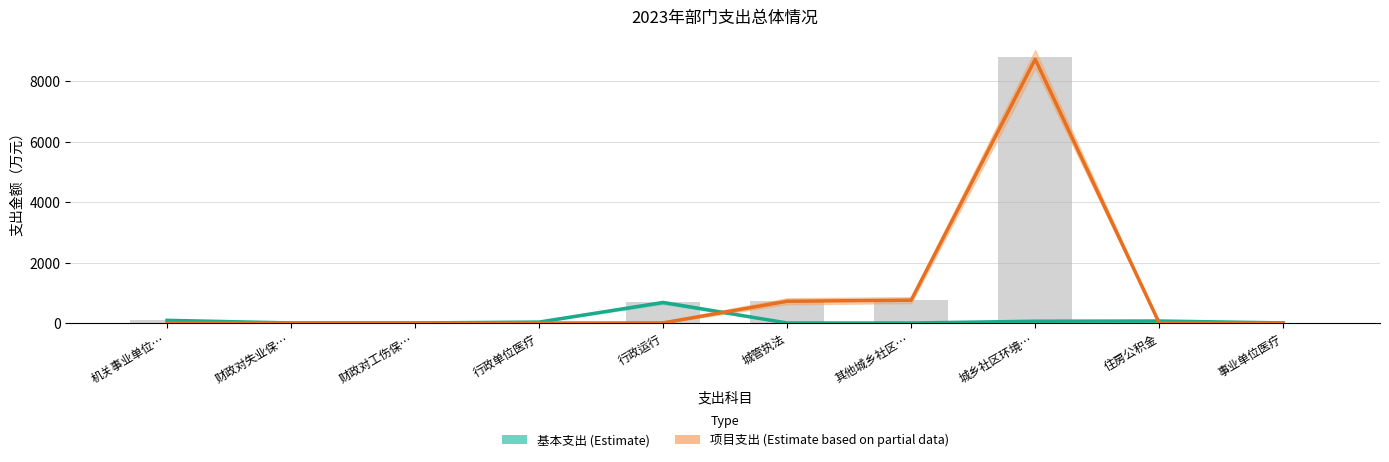

What is the spread (max minus min) of values at 其他城乡社区…?

755.7